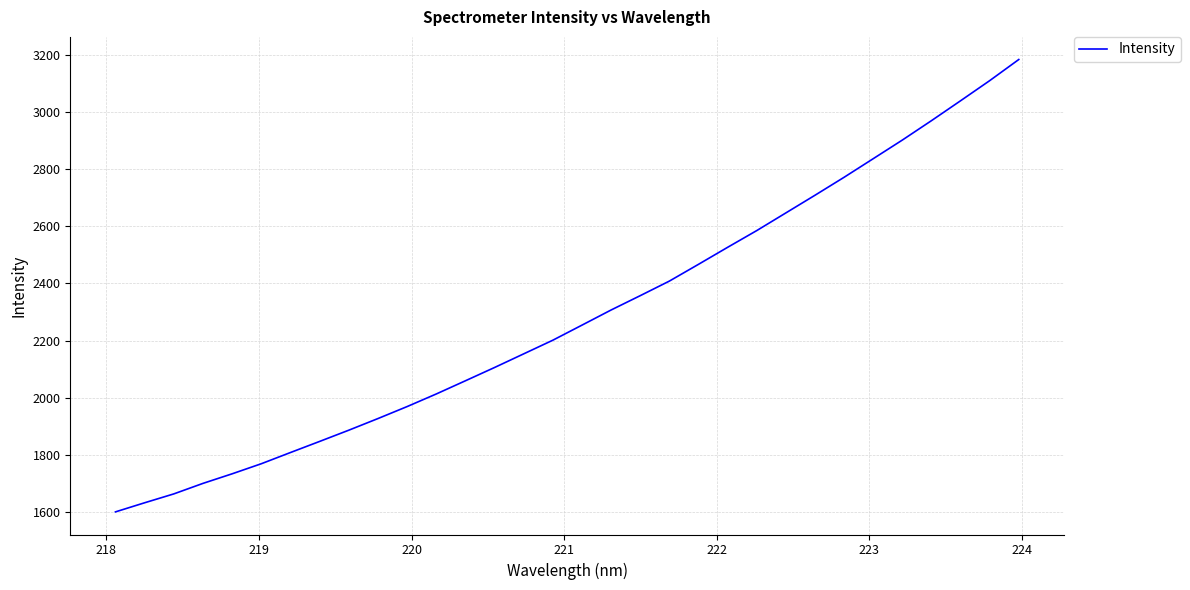

What is the difference between the maximum and minimum values?

1582.2